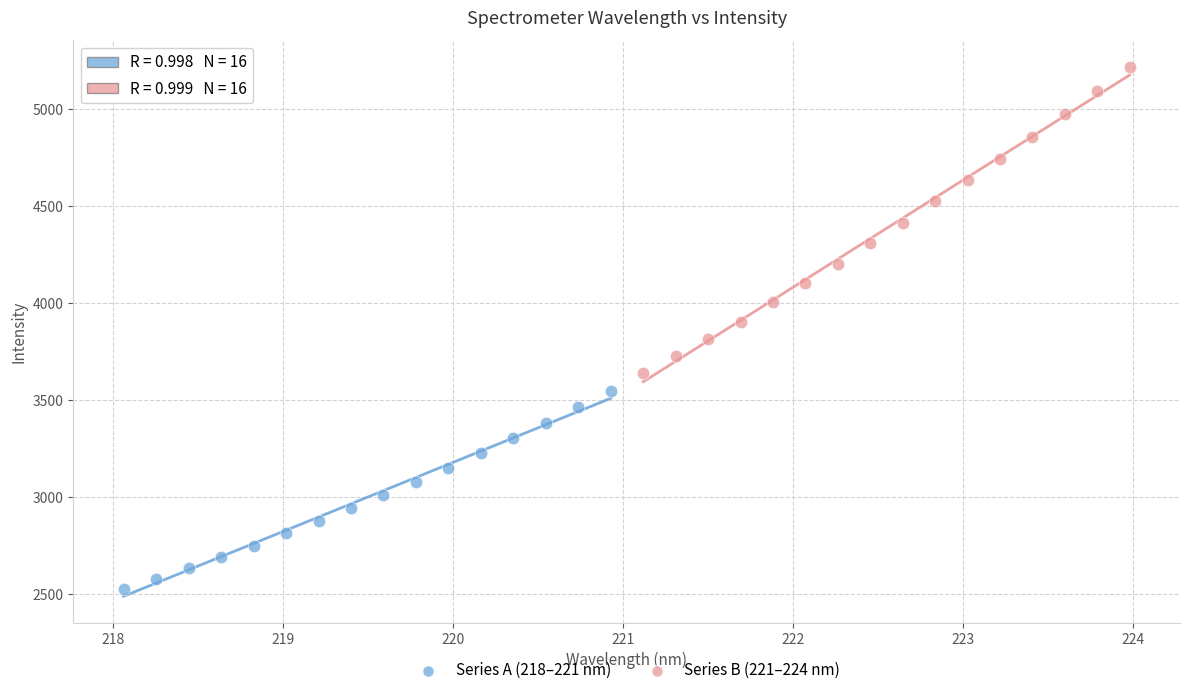

Which series has the widest spread of Y values?

Series B (221–224 nm)